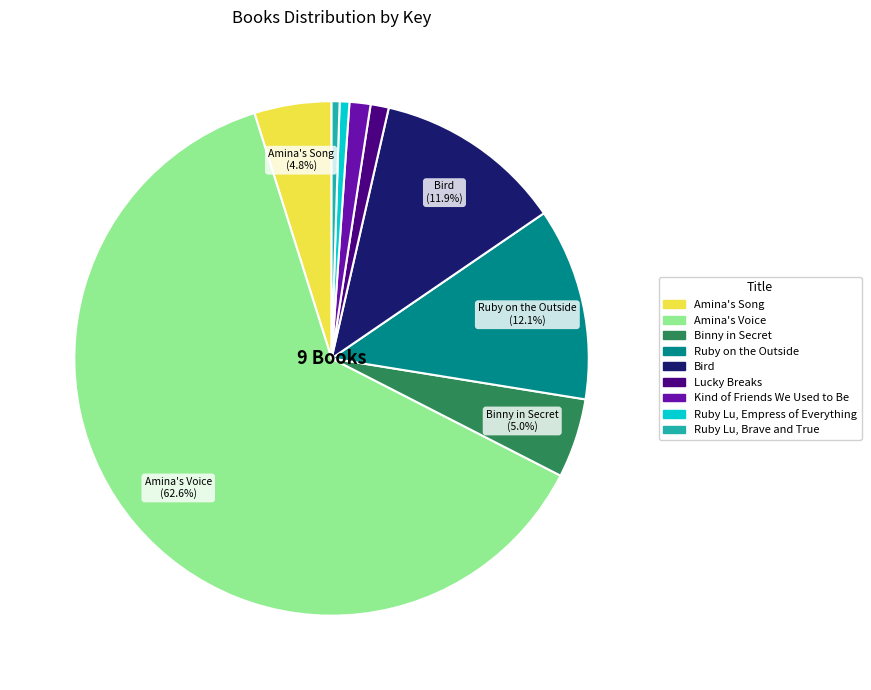

True or false: Ruby Lu, Brave and True accounts for 15% of the total.

False